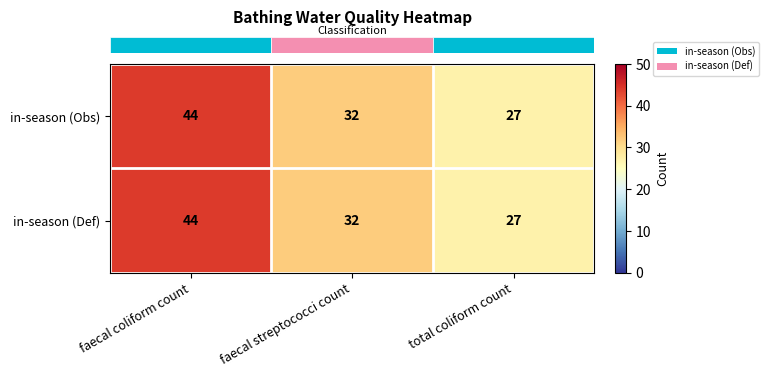

Which category has the highest value across all series?

faecal coliform count